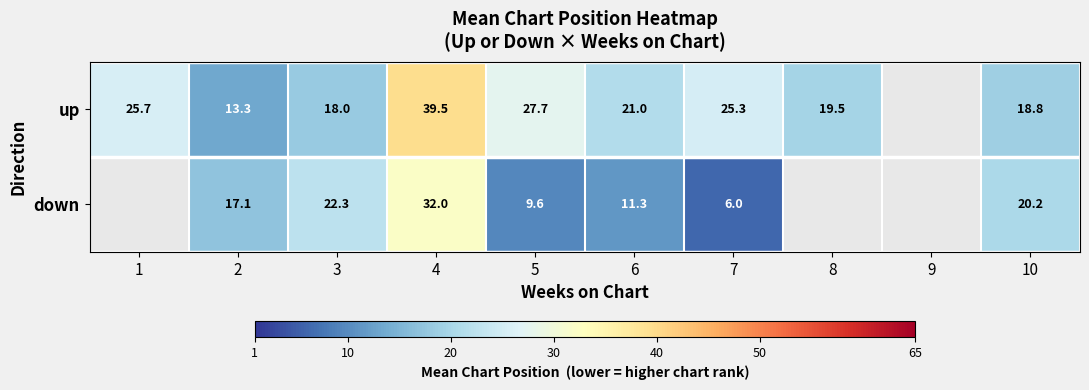

What is the minimum value shown in the chart?

6.0